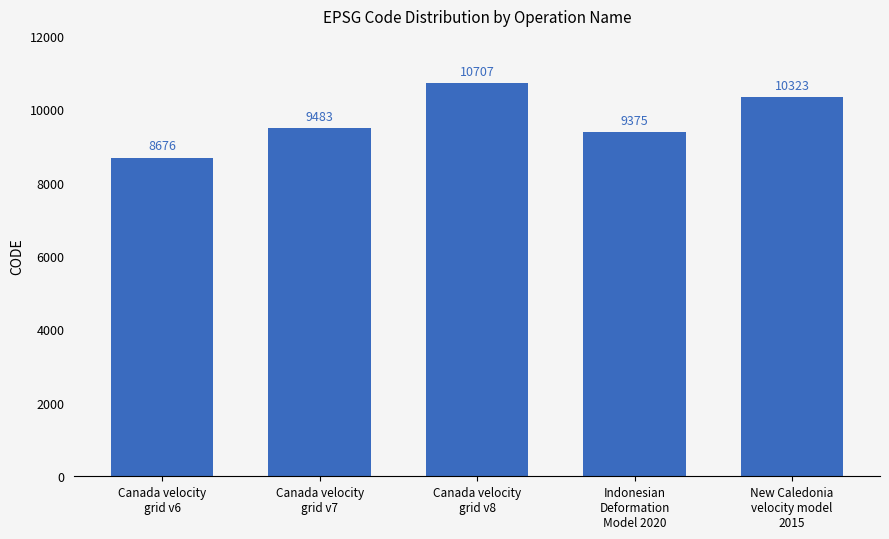

Reading left to right, list all the values displayed in this chart.

8676	9483	10707	9375	10323